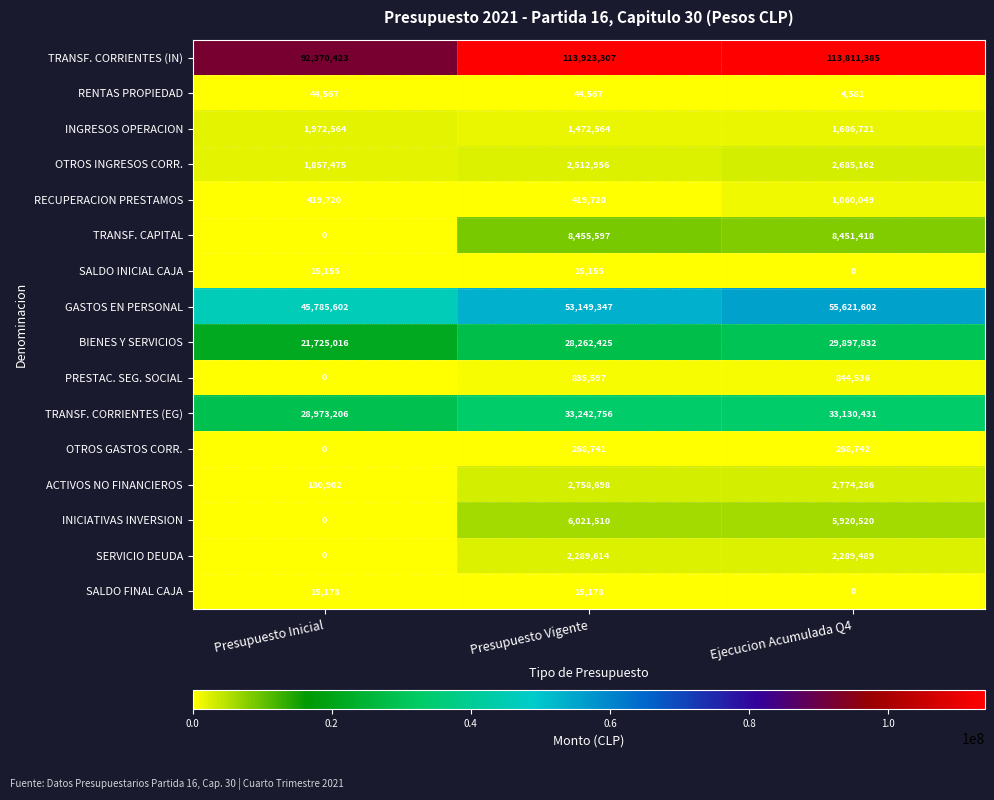

Which series has the widest spread of values?

TRANSF. CORRIENTES (IN)